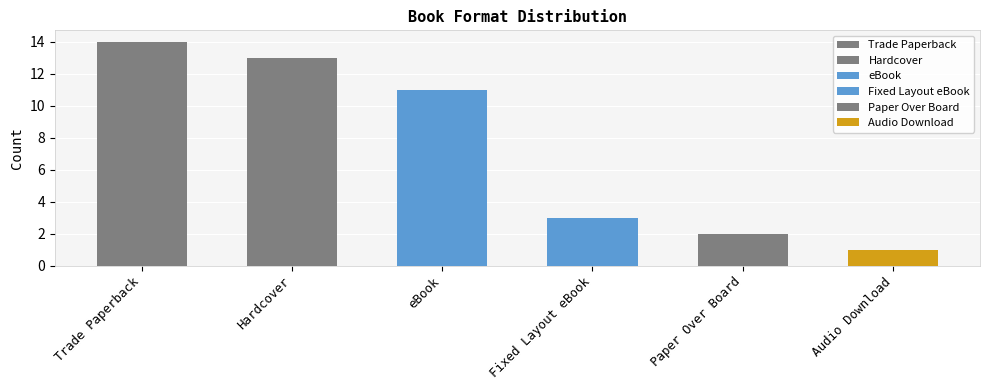

What position from the left is Audio Download?

6